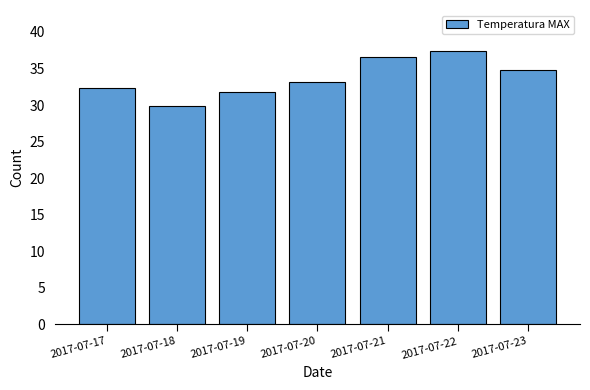

What is the average value?

33.7